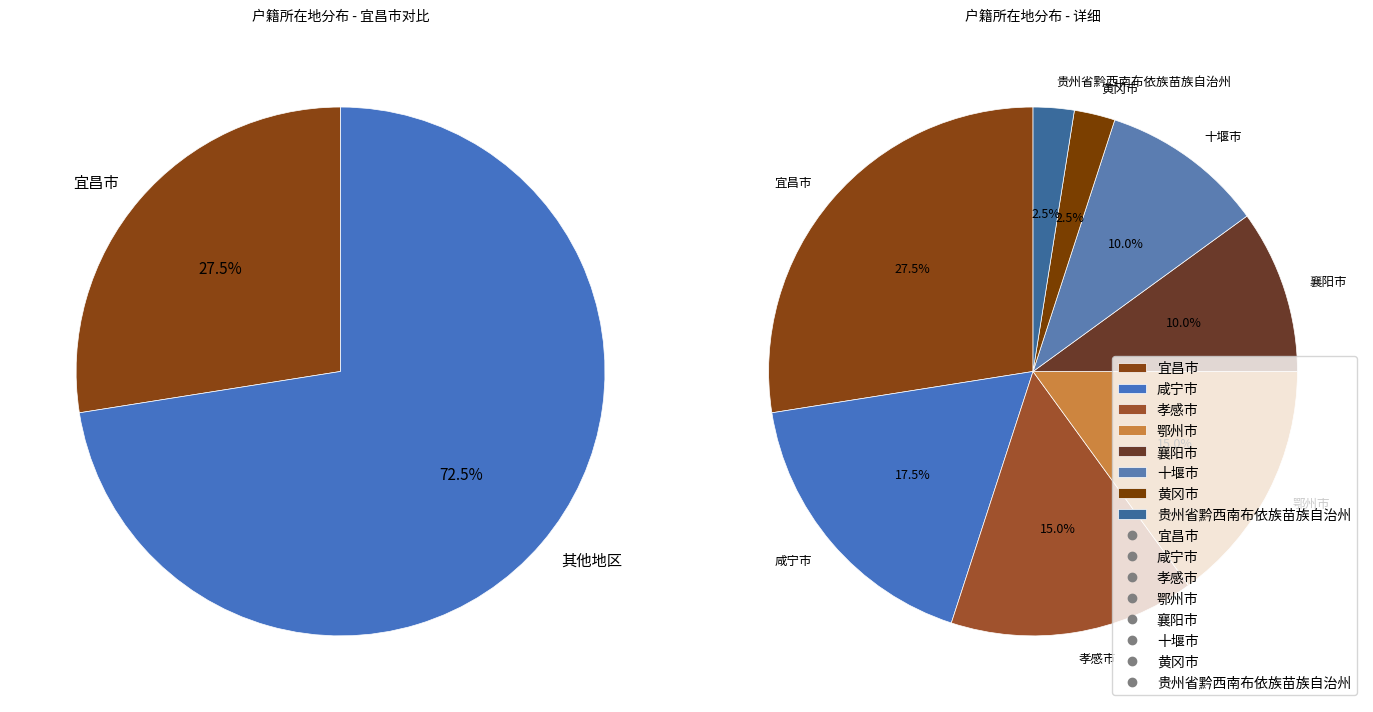

How many slices are in this pie chart?

8